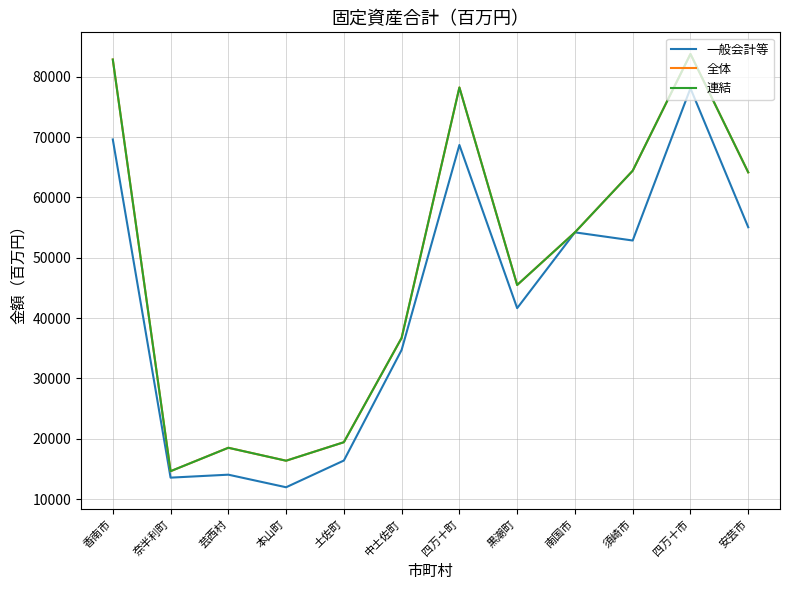

Is this an area chart (filled region under the line)?

No